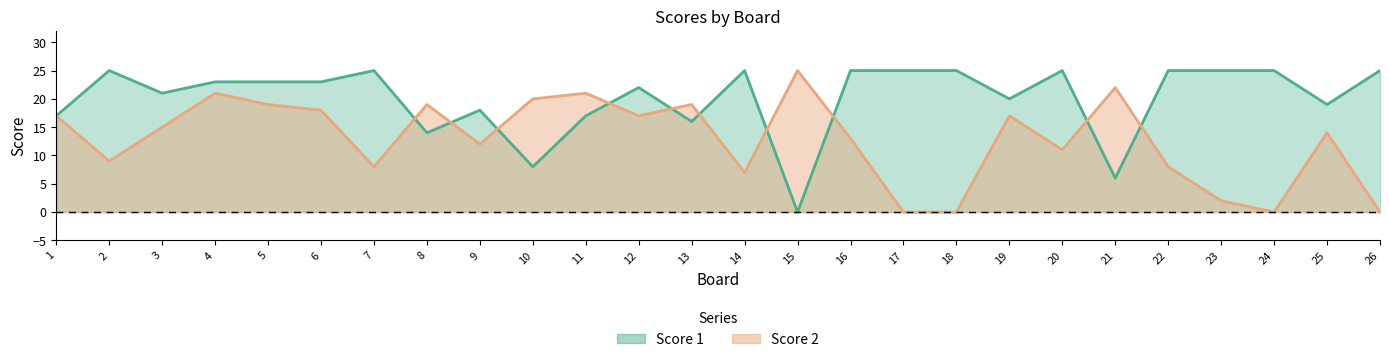

What are all the series names shown in the legend?

Score 1, Score 2